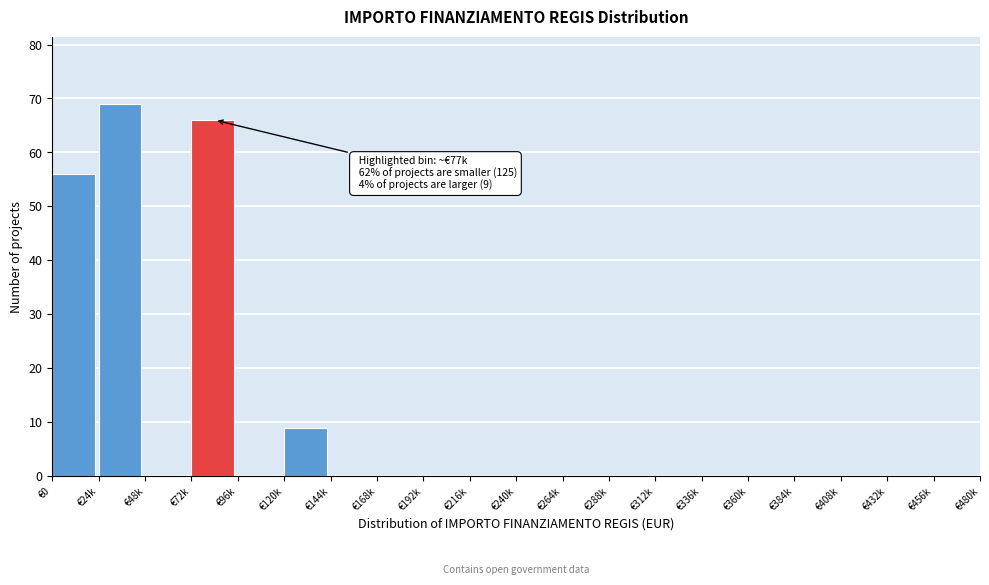

Reading left to right, what are all the values shown in this chart?

€0=56	€24k=69	€48k=0	€72k=66	€96k=0	€120k=9	€144k=0	€168k=0	€192k=0	€216k=0	€240k=0	€264k=0	€288k=0	€312k=0	€336k=0	€360k=0	€384k=0	€408k=0	€432k=0	€456k=0